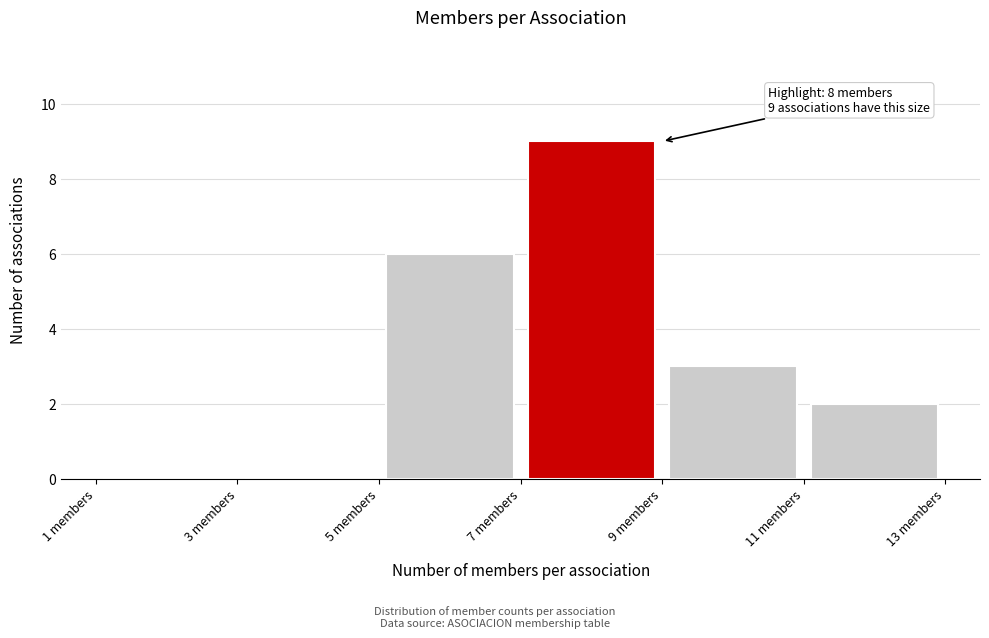

Which range on the x-axis has the tallest bar?

7 to 9